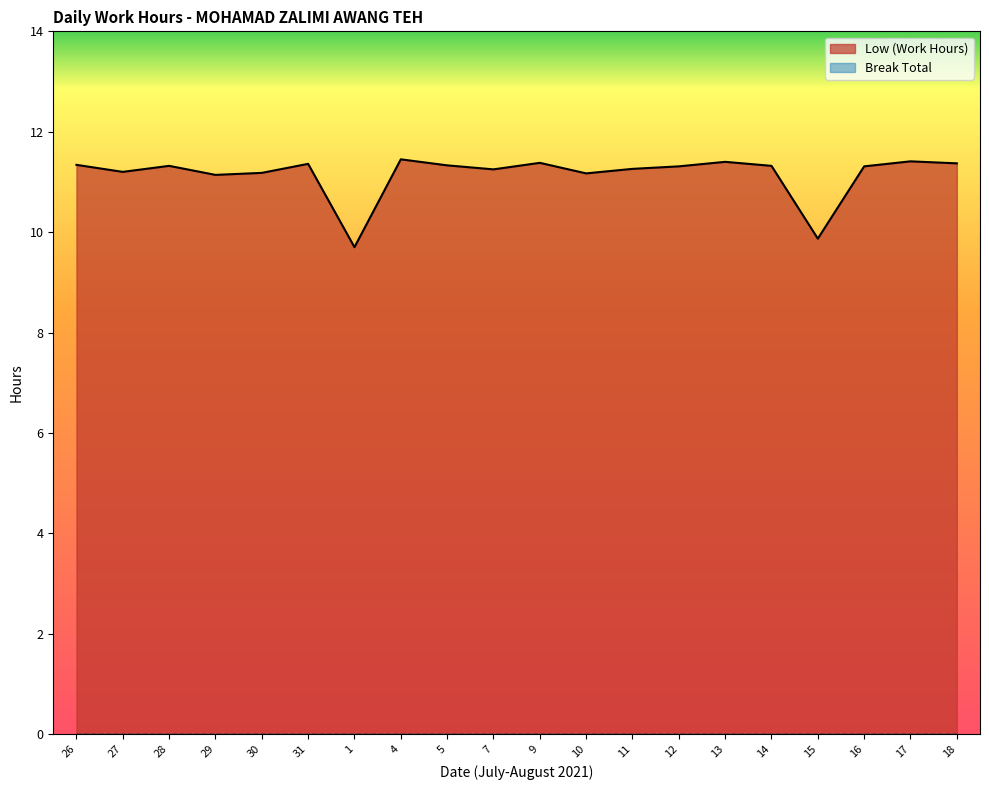

How many data points does each series have?

20